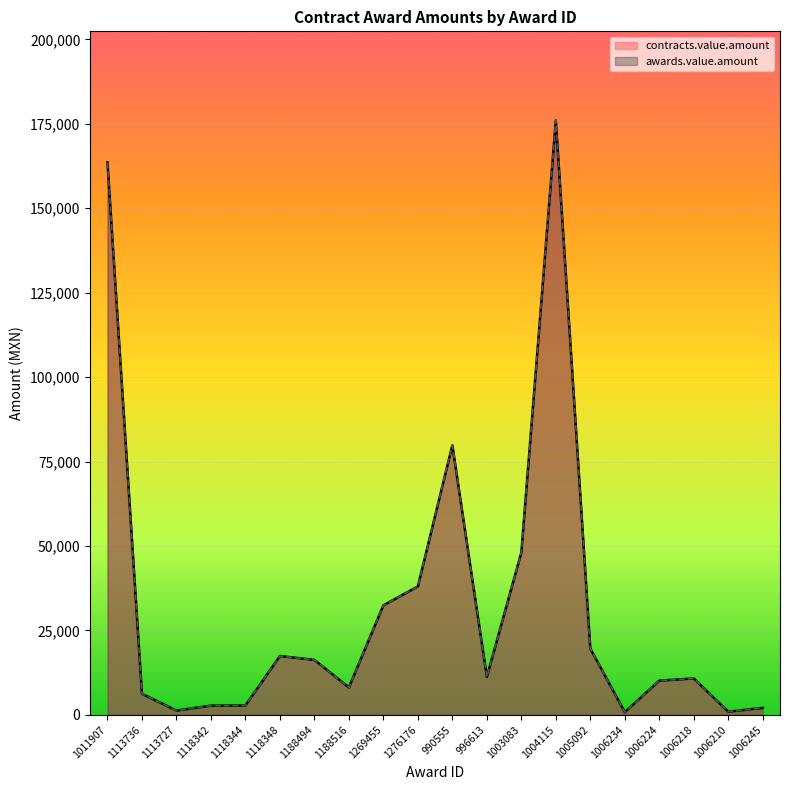

Rank the series at 1188494 from lowest to highest value.

contracts.value.amount, awards.value.amount